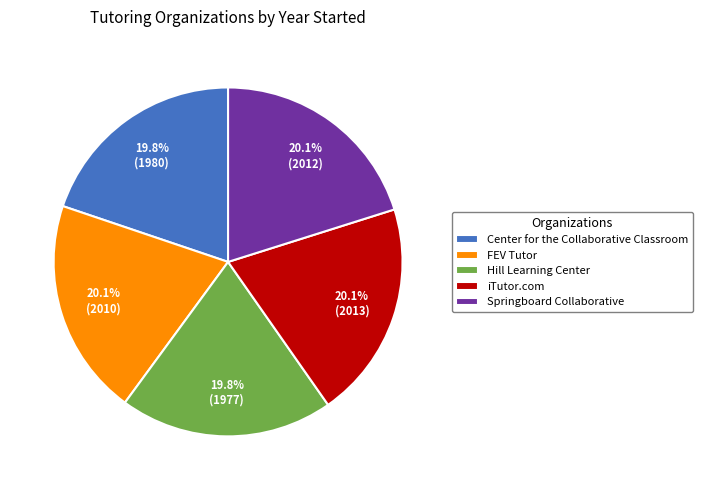

True or false: iTutor.com accounts for 20% of the total.

True